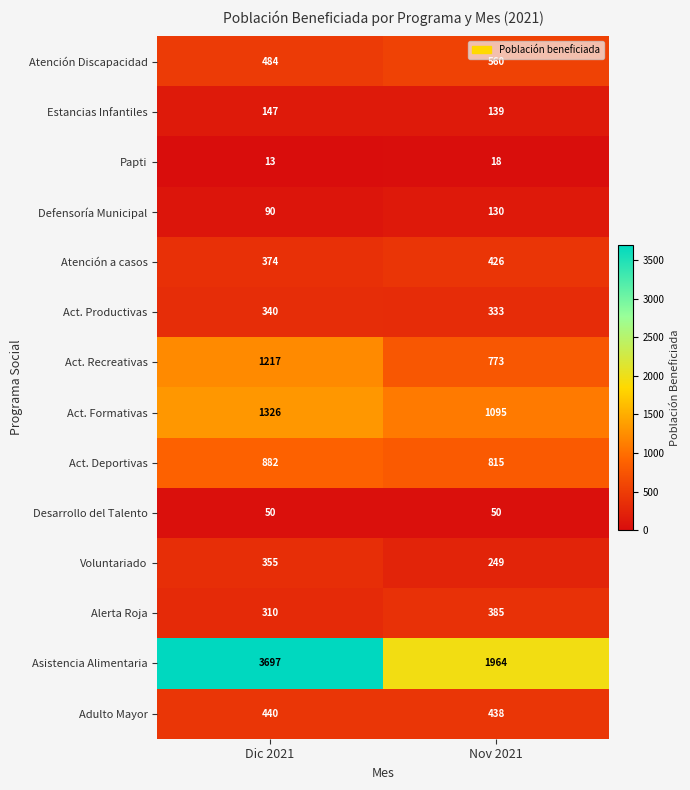

What is the difference between the Papti values at Dic 2021 and Nov 2021?

5